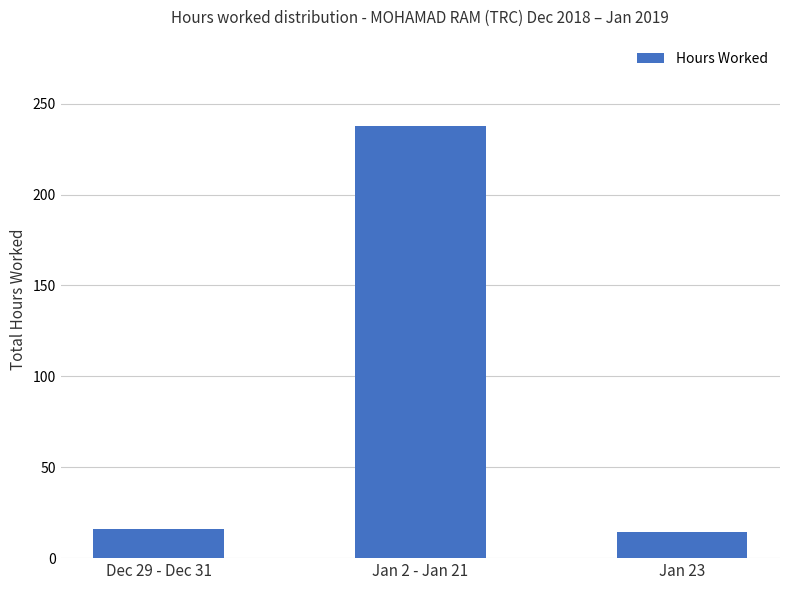

Reading left to right, what are all the values shown in this chart?

15.9	237.7	14.3